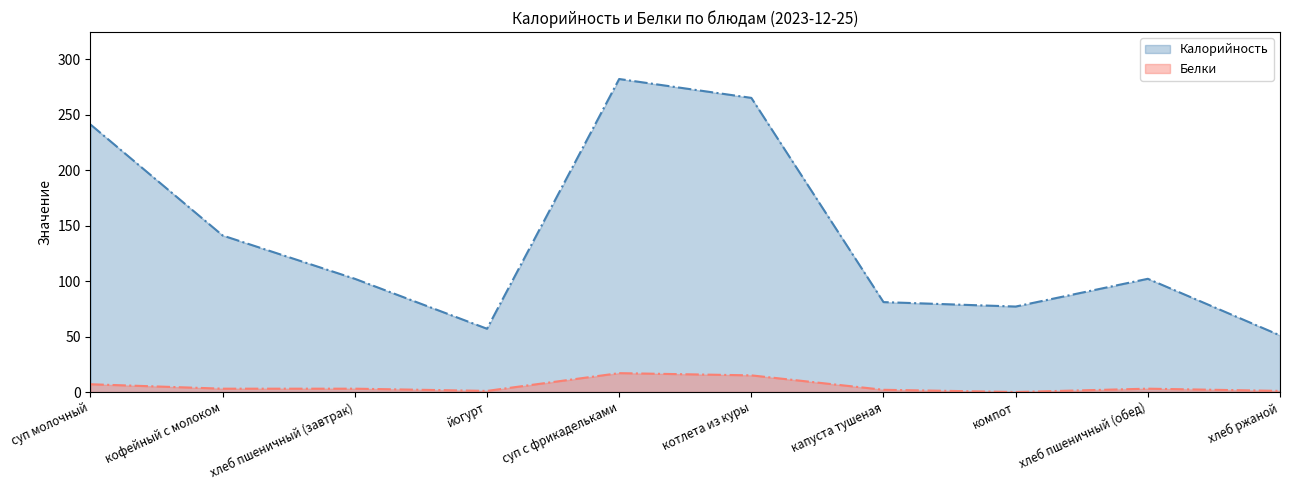

Read the Белки value at кофейный с молоком, to the nearest 5.

5